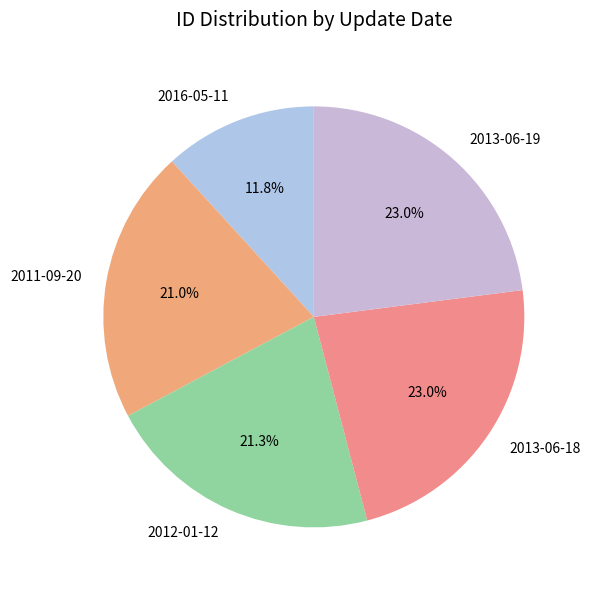

Does 2011-09-20 account for over 50% of the chart?

No